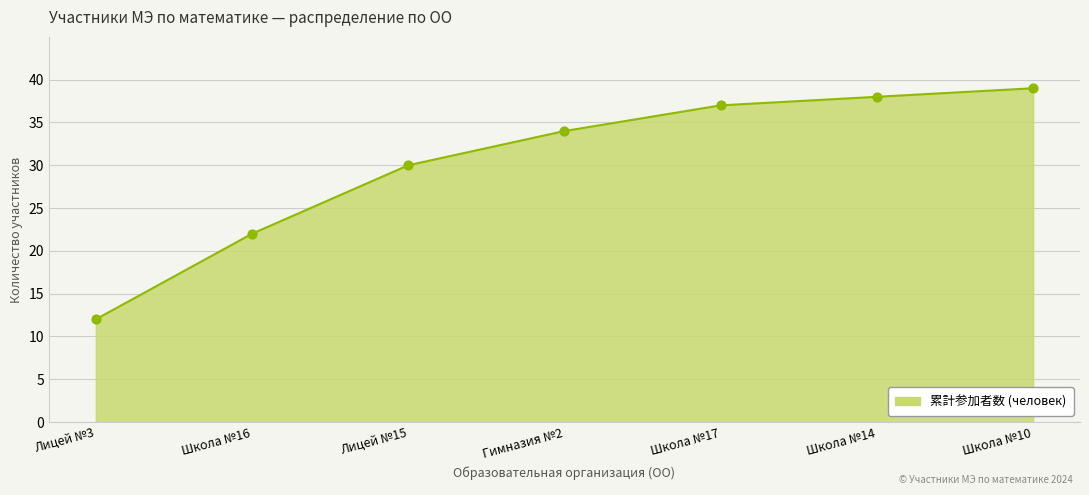

What is the ratio of the value at Школа №16 to the value at Лицей №3?

1.8